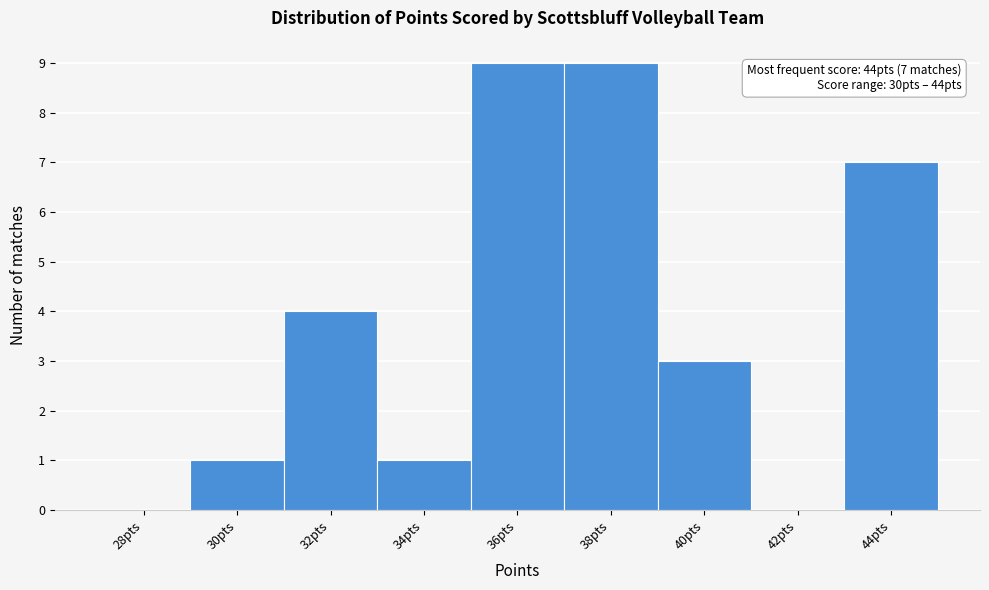

Reading left to right, list all the values displayed in this chart.

28pts=0	30pts=1	32pts=4	34pts=1	36pts=9	38pts=9	40pts=3	42pts=0	44pts=7